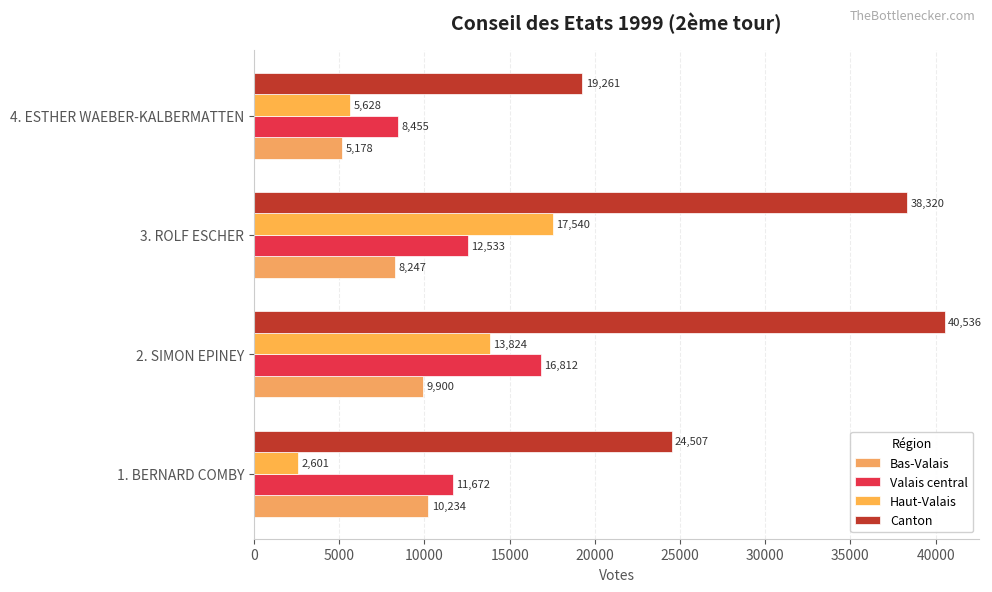

How many categories are shown in the chart?

4